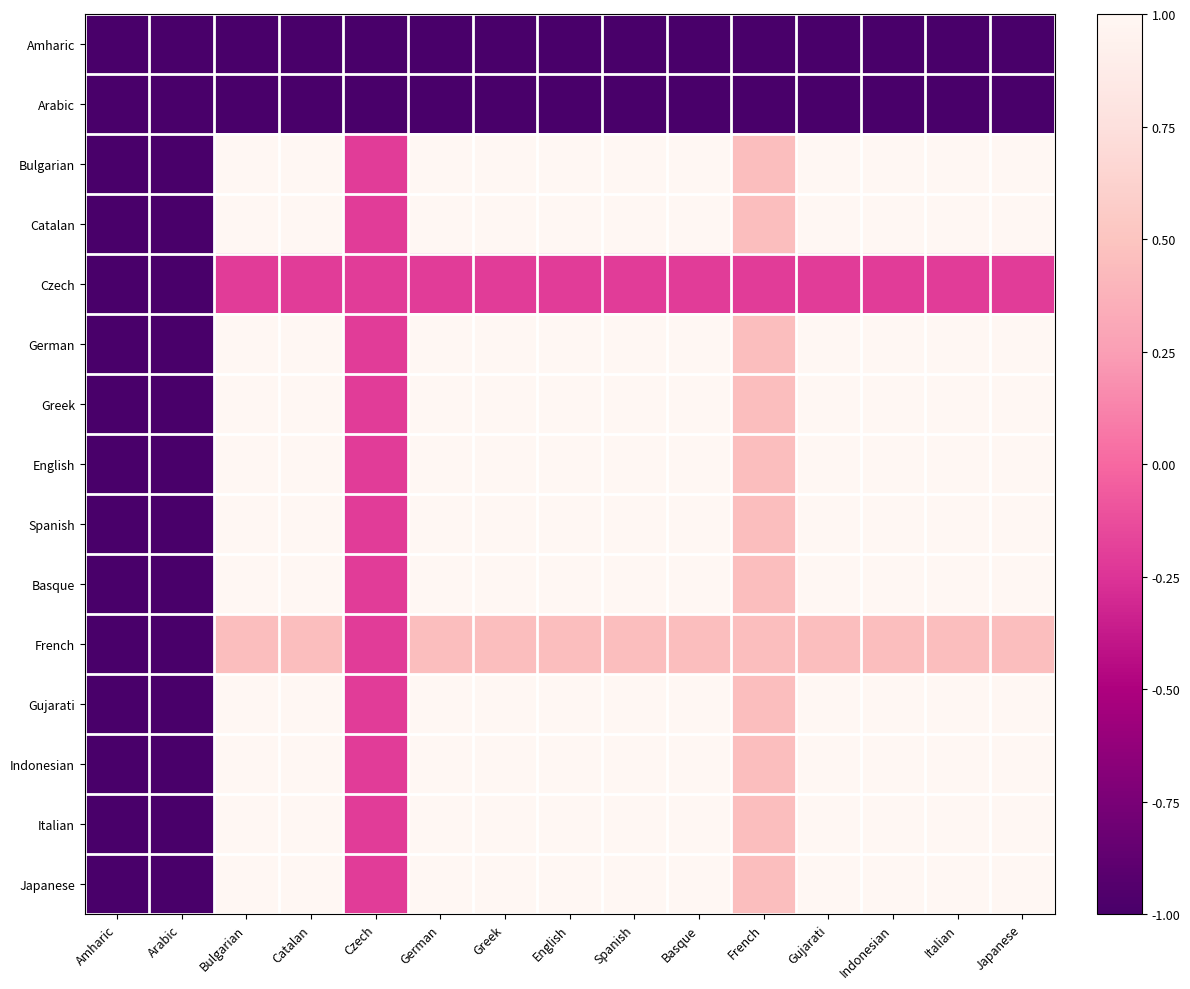

Rank the series at Indonesian from highest to lowest value.

Bulgarian, Catalan, German, Greek, English, Spanish, Basque, Gujarati, Indonesian, Italian, Japanese, French, Czech, Amharic, Arabic